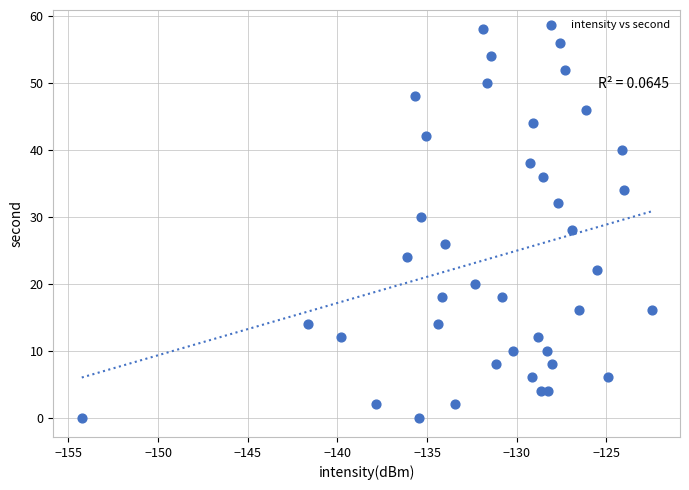

What is the range of Y values (max minus min)?

58